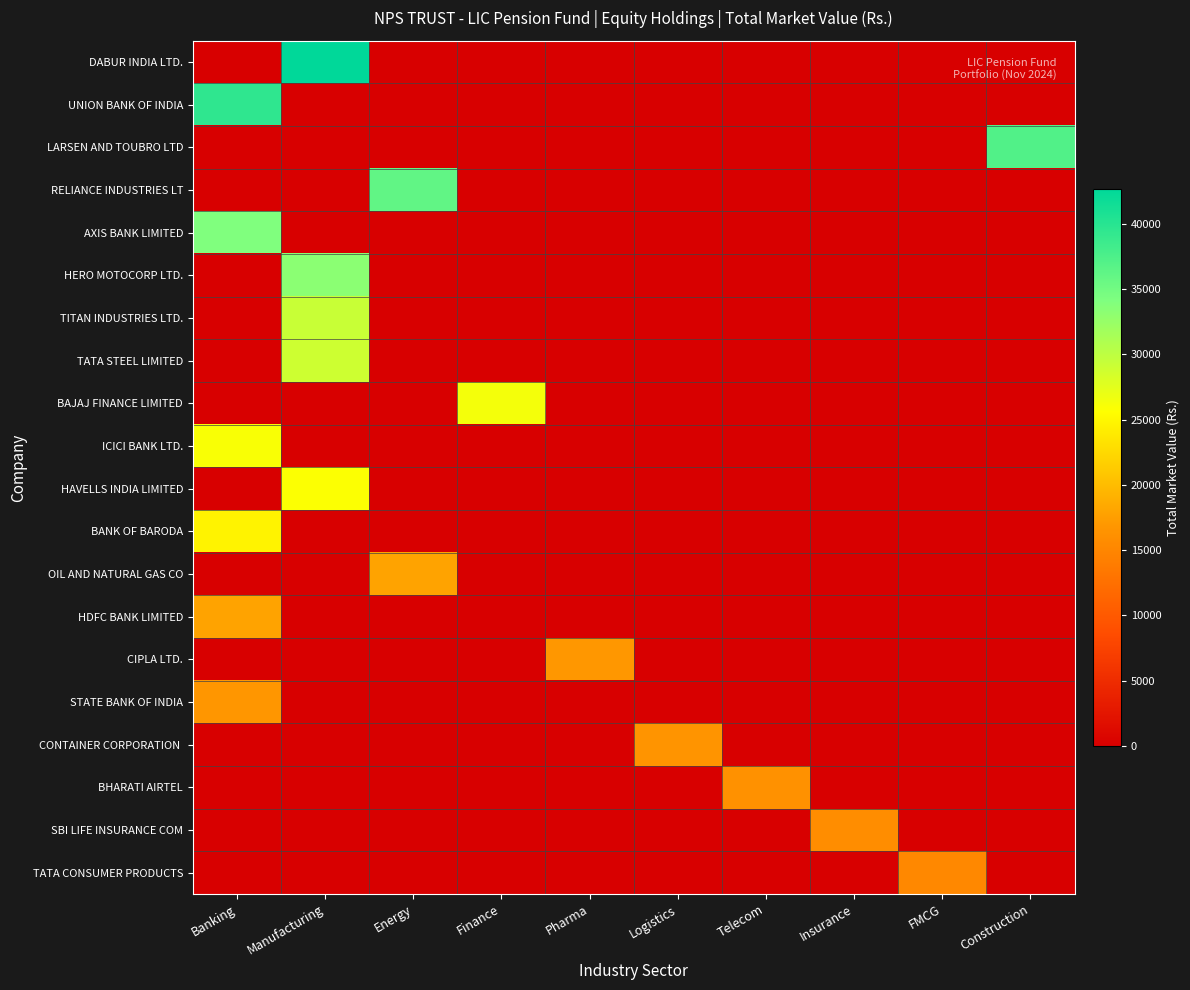

At which category is the sum across all series the highest?

Manufacturing